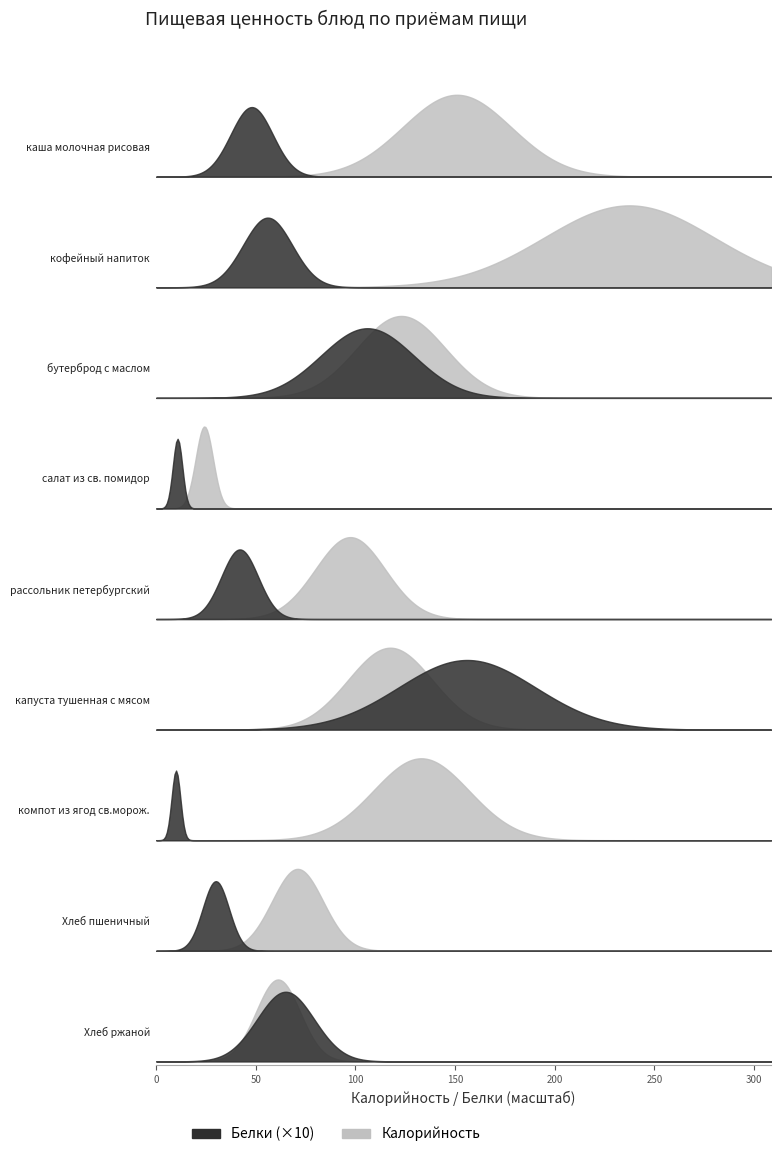

At which category does Калорийность reach its first local valley?

салат из св. помидор